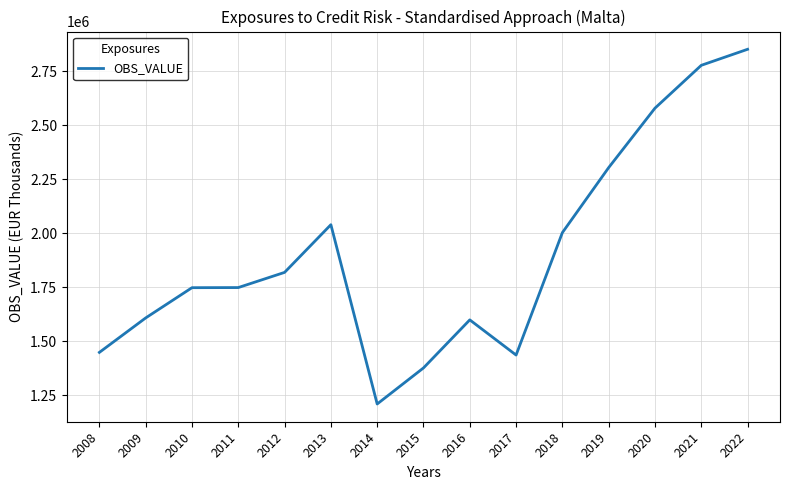

Approximately how many times larger is the value at 2020 compared to 2010?

1.5